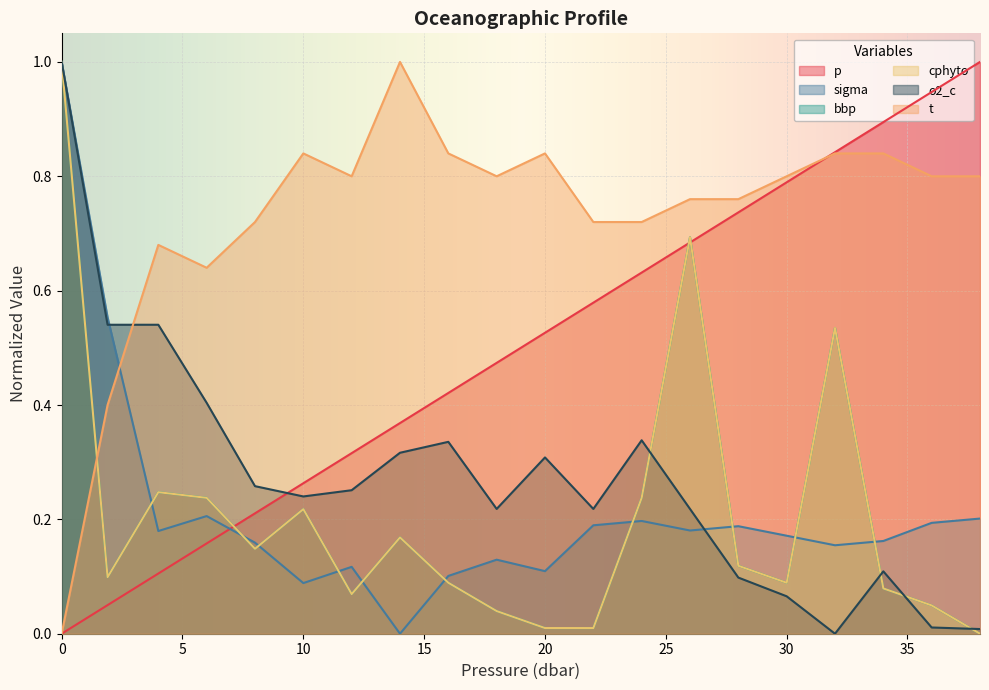

Which series has the largest total across all categories?

t